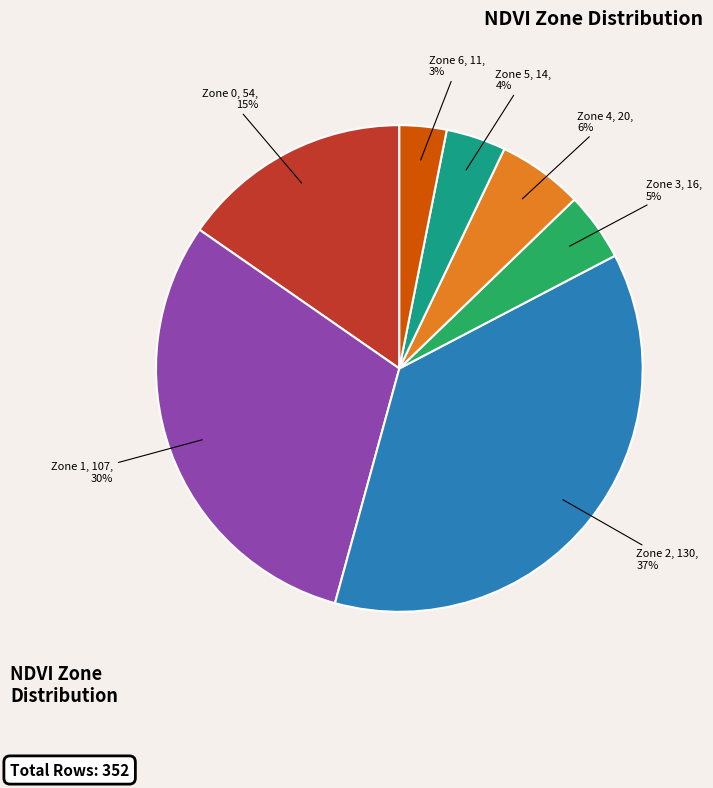

Does Zone 5 account for over 50% of the chart?

No